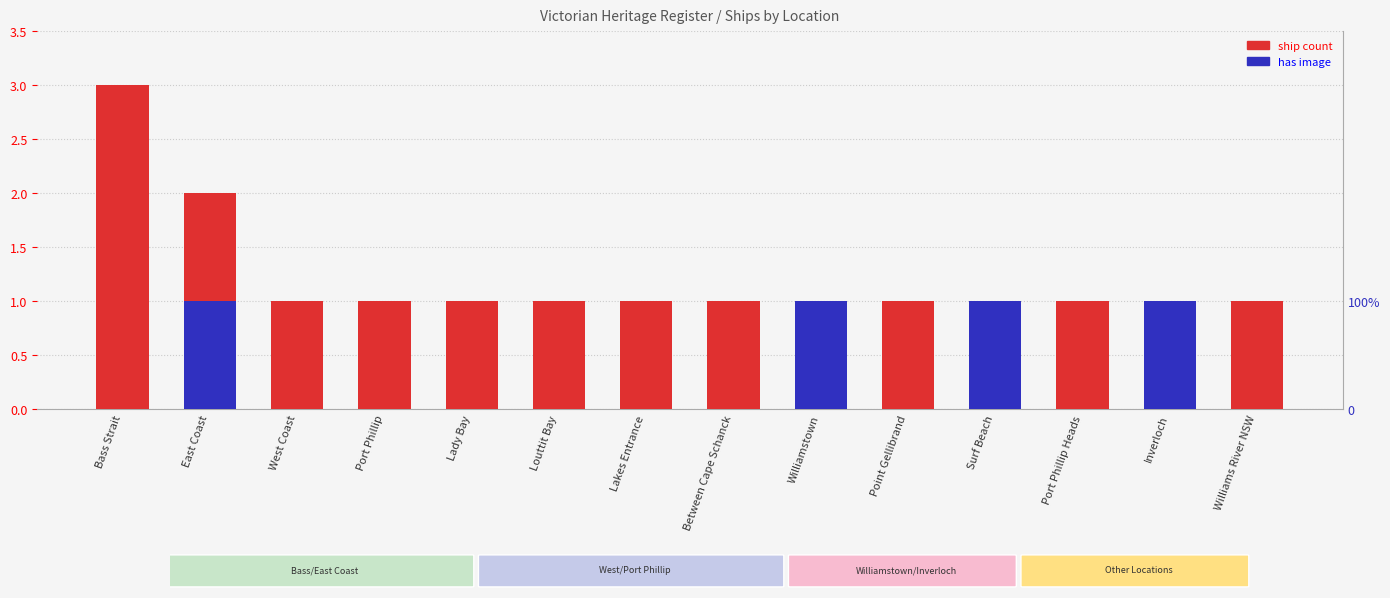

What is the label of the 7th bar from the right?

Between Cape Schanck